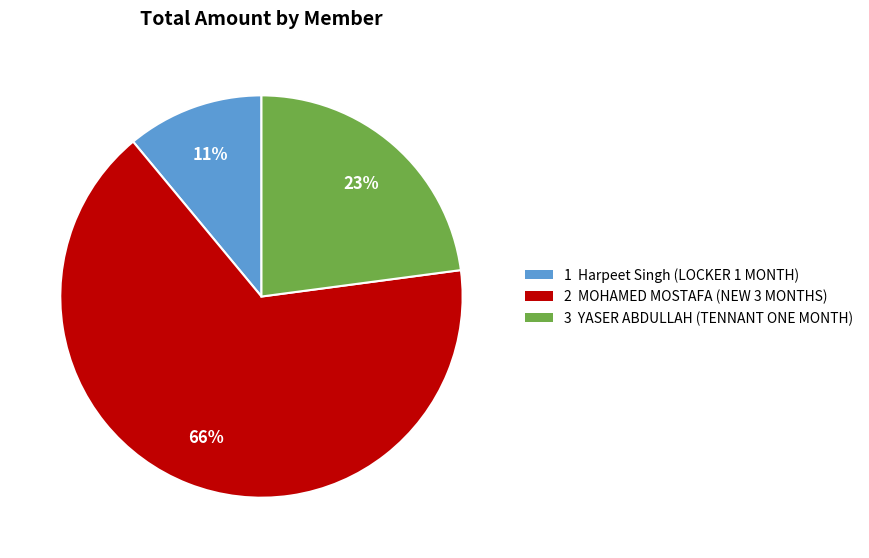

What percentage is the 3 YASER ABDULLAH (TENNANT ONE MONTH) slice, to the nearest percent?

23%